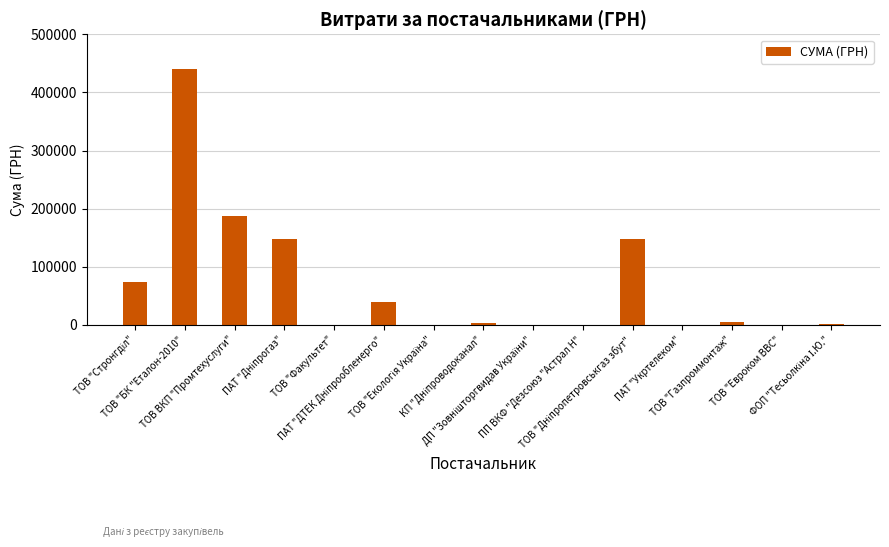

Count the number of values greater than 3211.

8